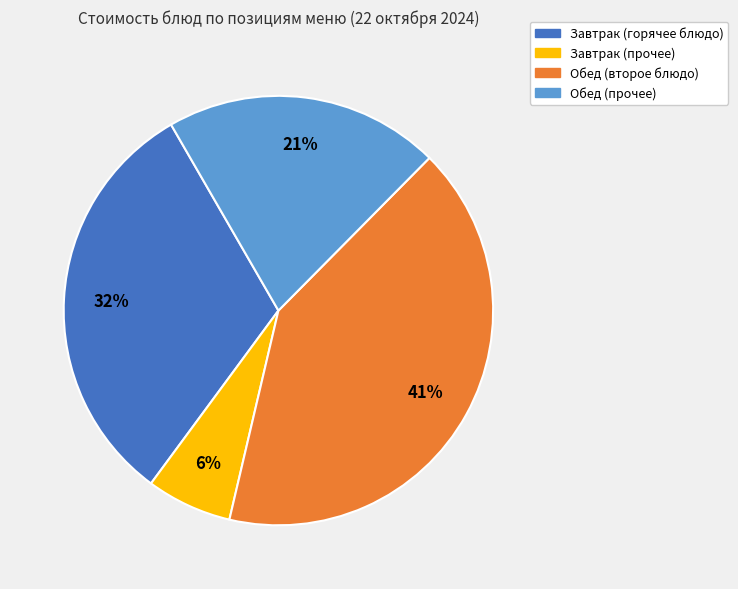

The Обед (прочее) slice represents 21% of the pie. True or false?

True